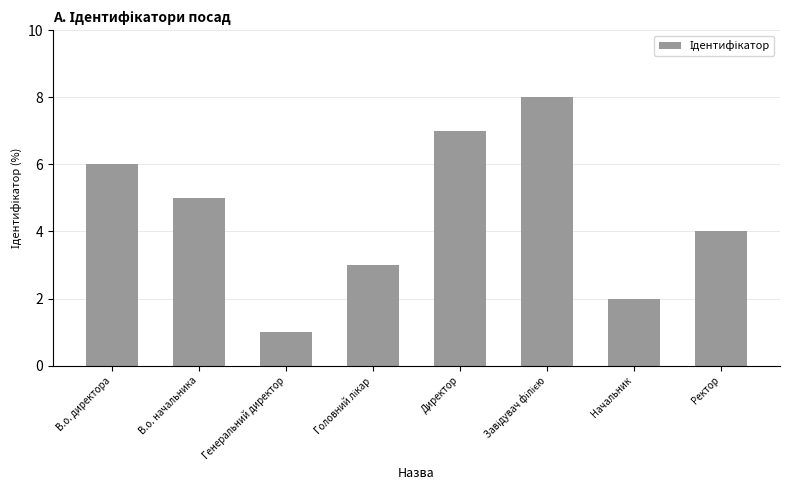

Reading right to left, transcribe all the data shown in this chart.

4	2	8	7	3	1	5	6